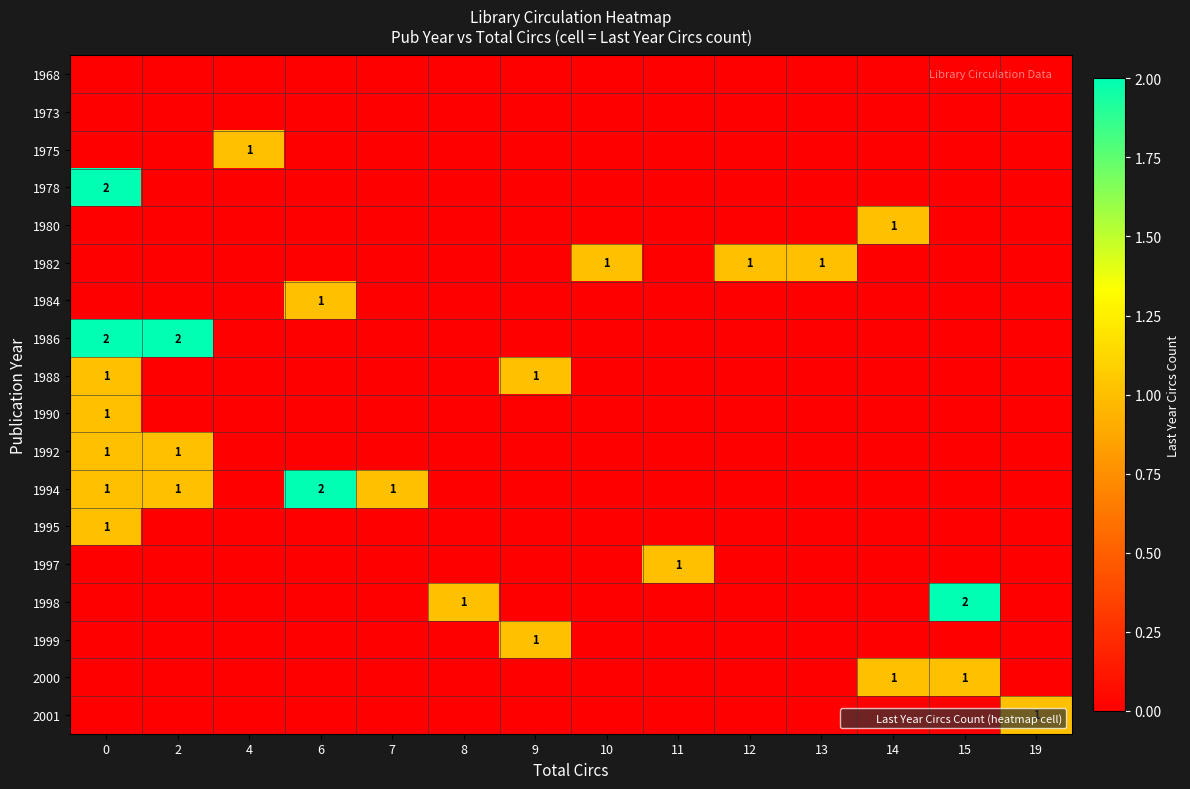

How many values in 1994 are above zero?

4